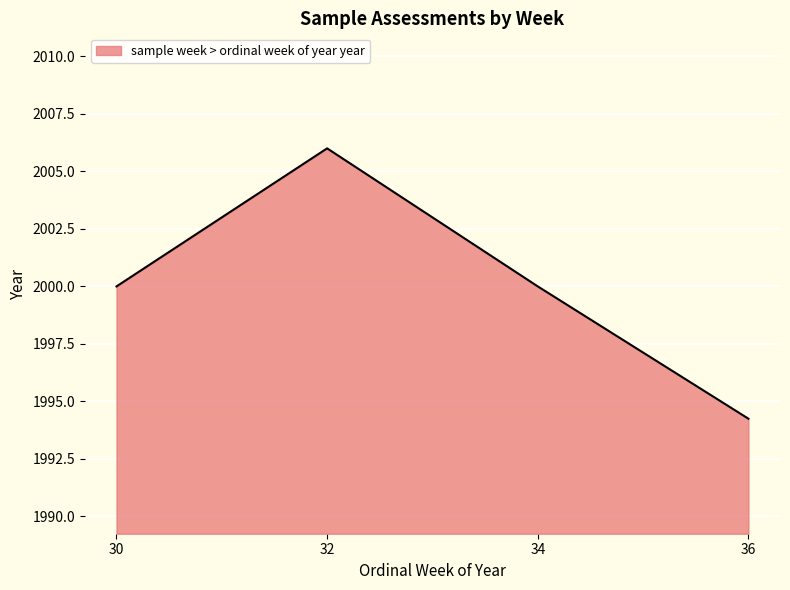

What is the change in value from 30 to 32?

+6.0